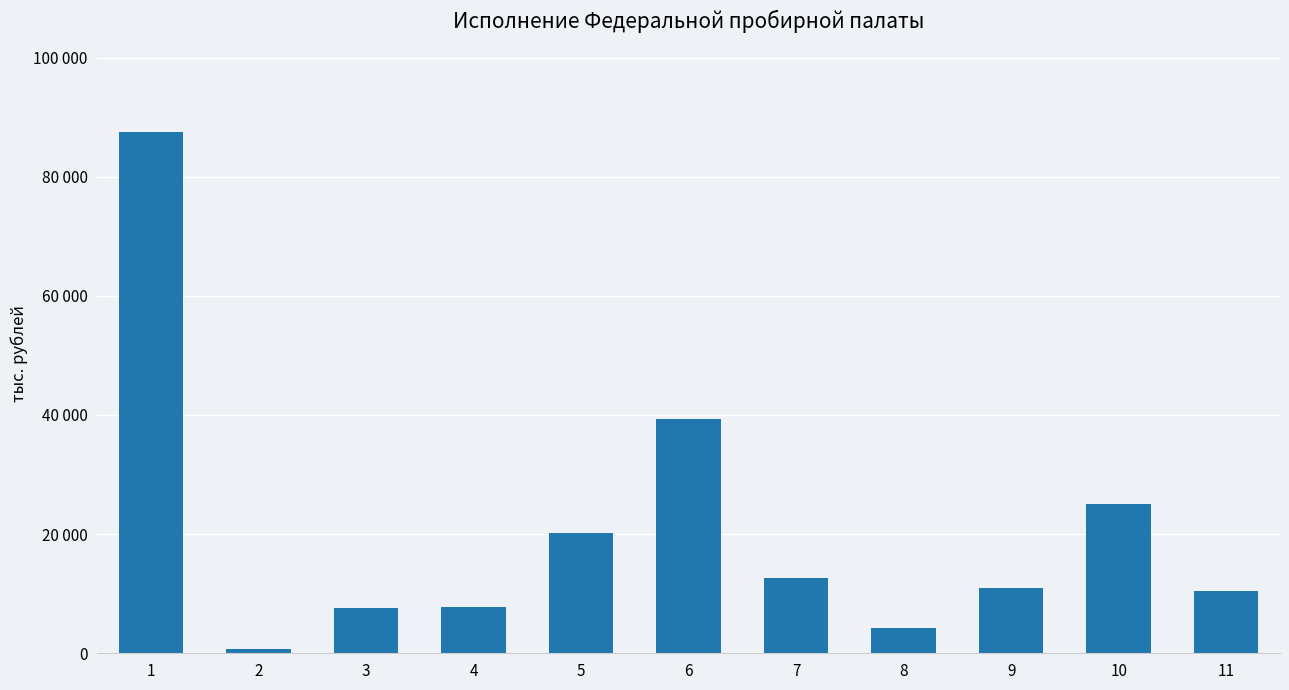

Does the chart contain any negative values?

No